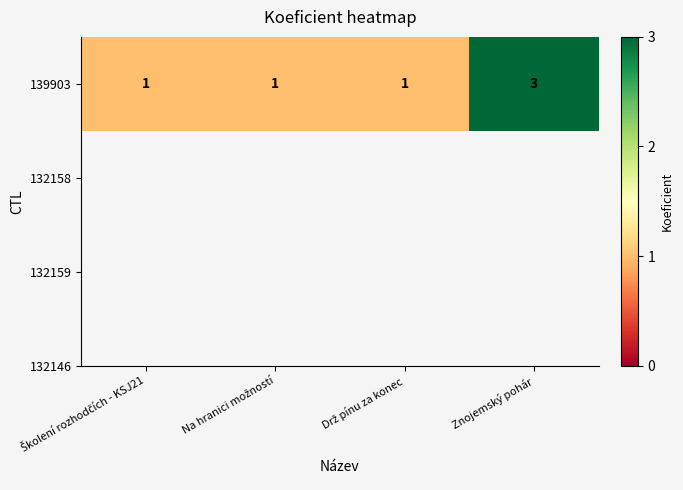

Approximately how many times larger is the value at Drž pínu za konec compared to Školení rozhodčích - KSJ21?

1.0